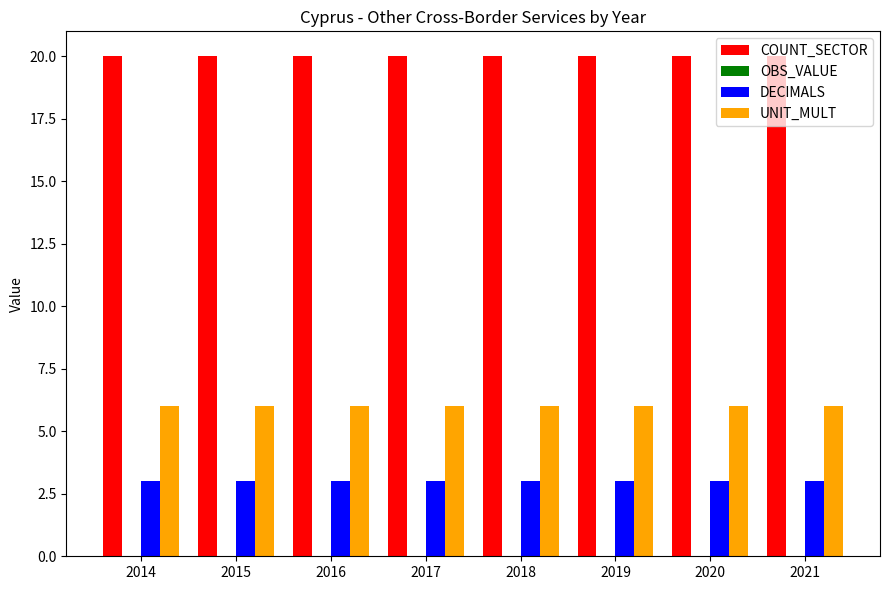

What is the maximum value shown in the chart?

20